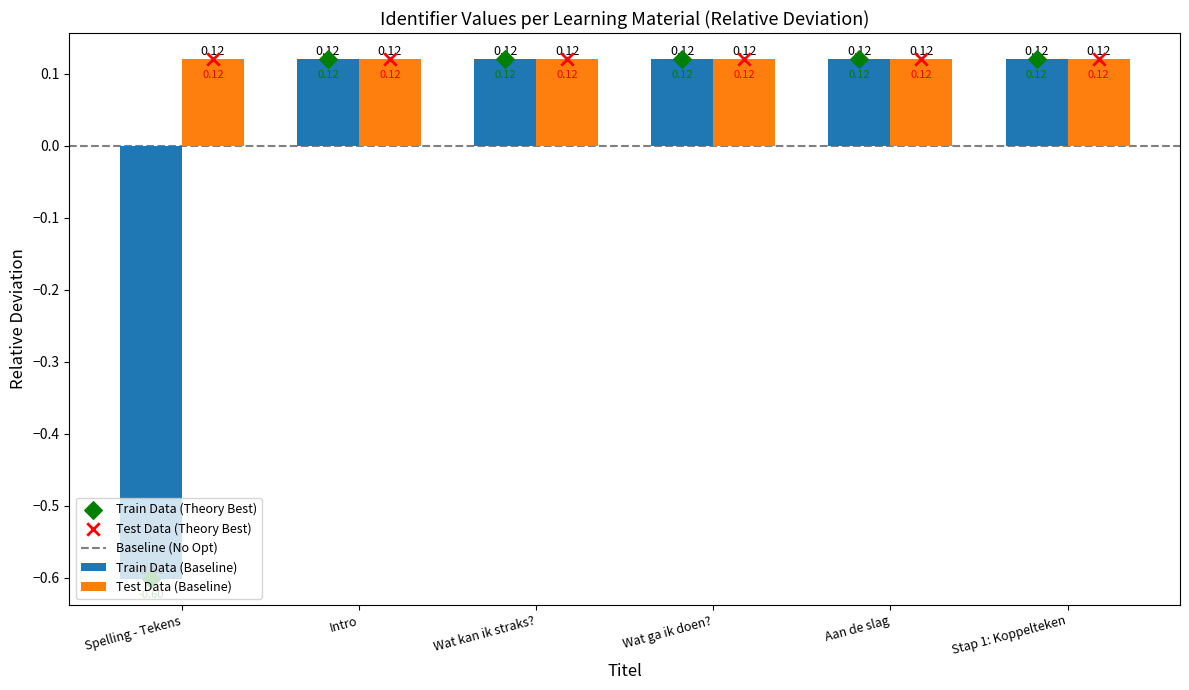

At which label does Train Data (Baseline) first exceed 0?

Intro